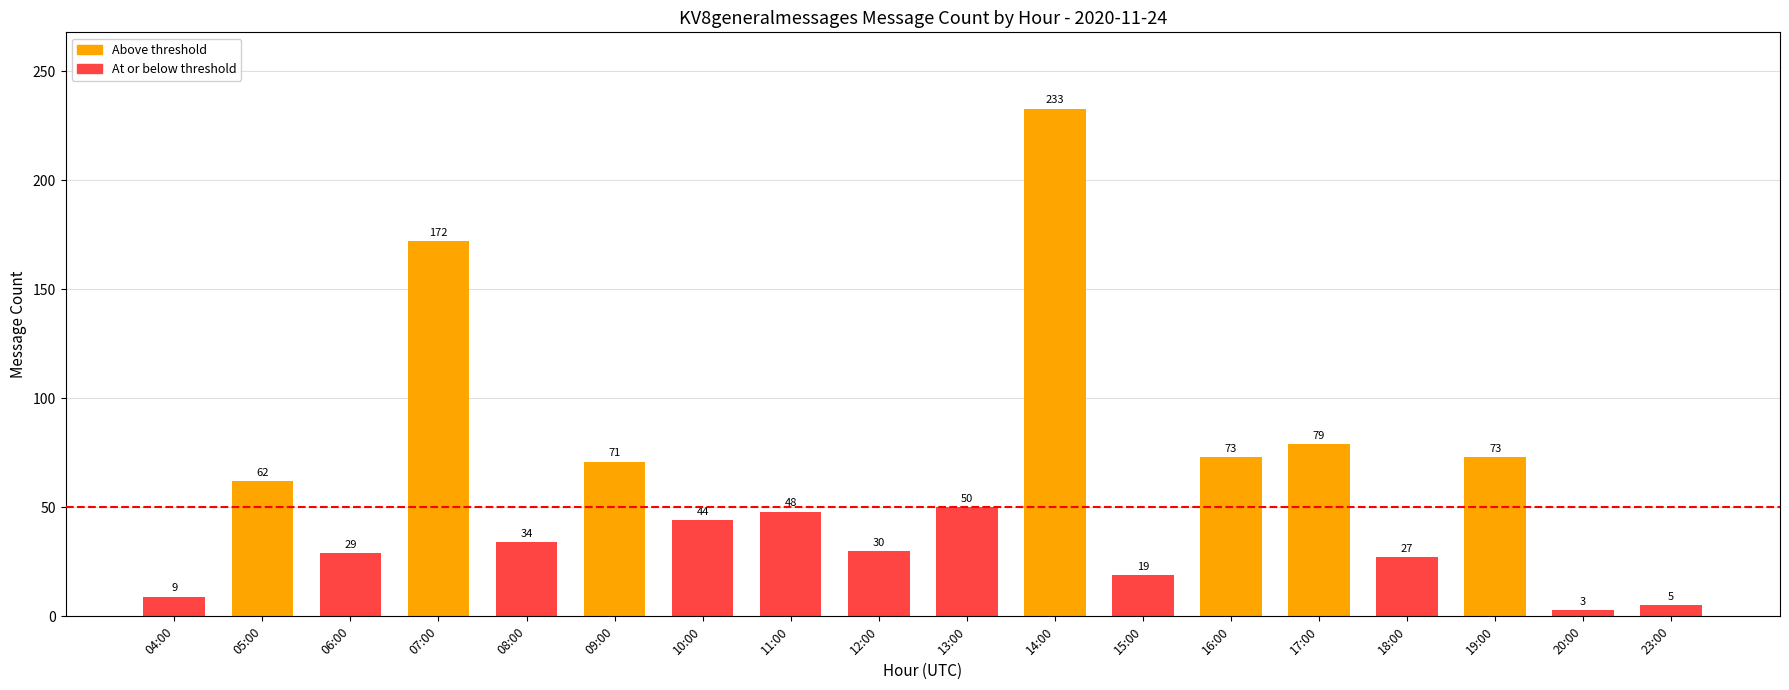

Where does the data first go above 48?

05:00